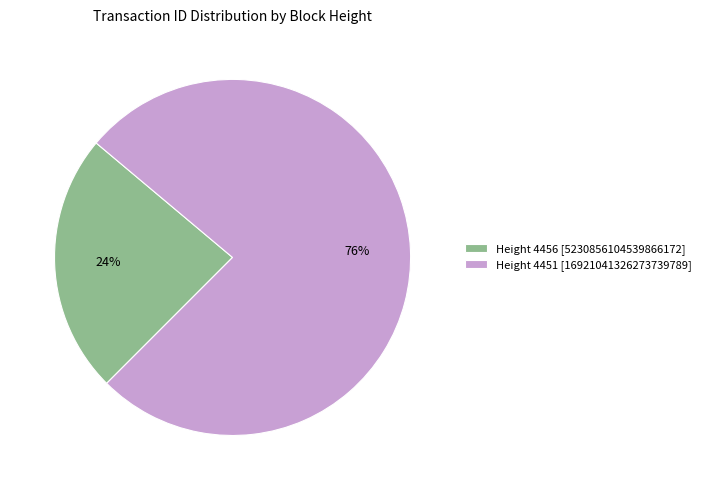

Which category has the smallest portion of the pie?

Height 4456 [5230856104539866172]